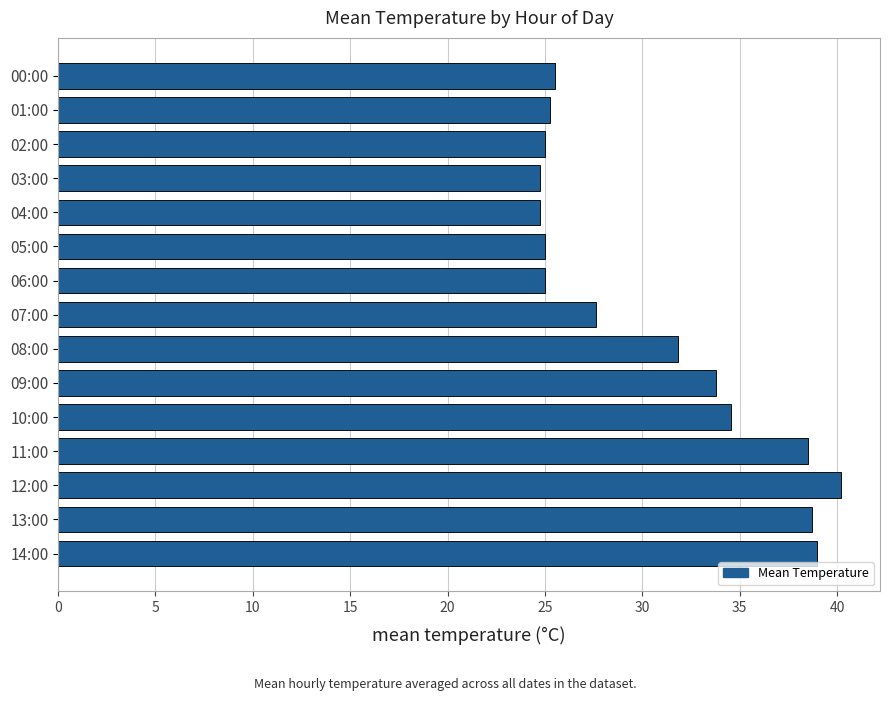

What is the label of the 12th bar from the top?

11:00